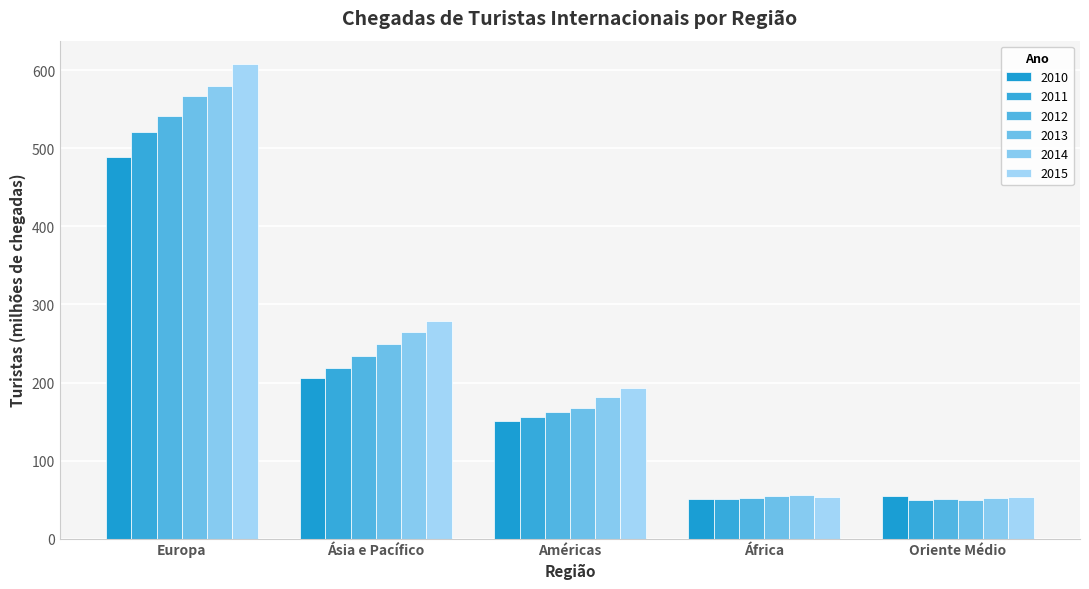

Which label corresponds to the largest value in the chart?

Europa